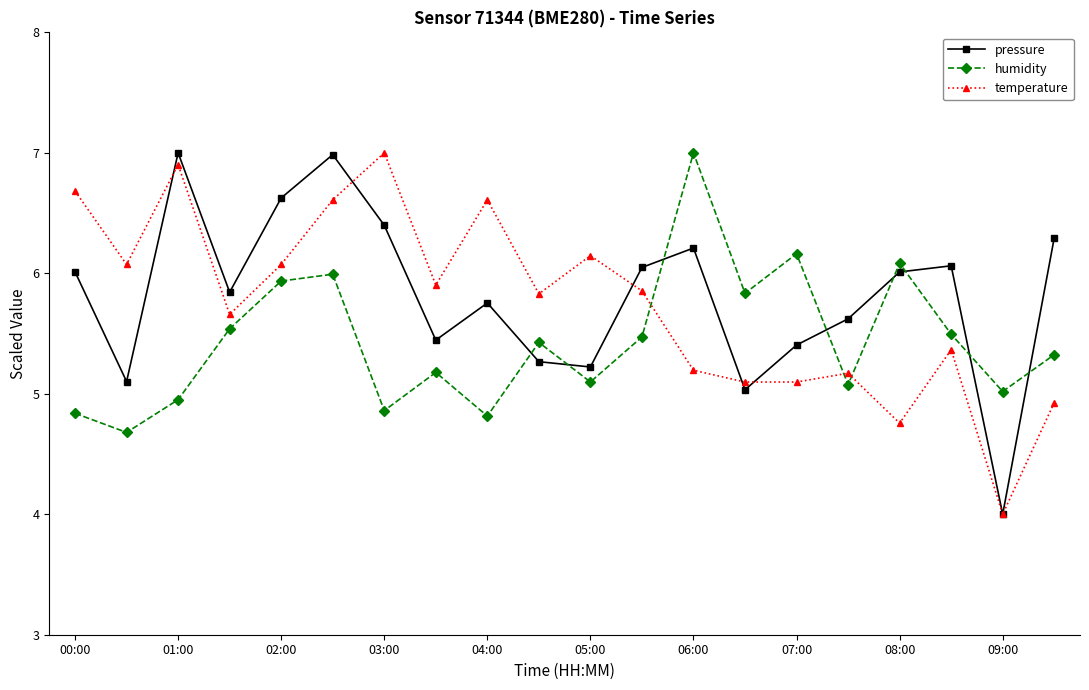

What is the lowest value of the temperature series?

4.0